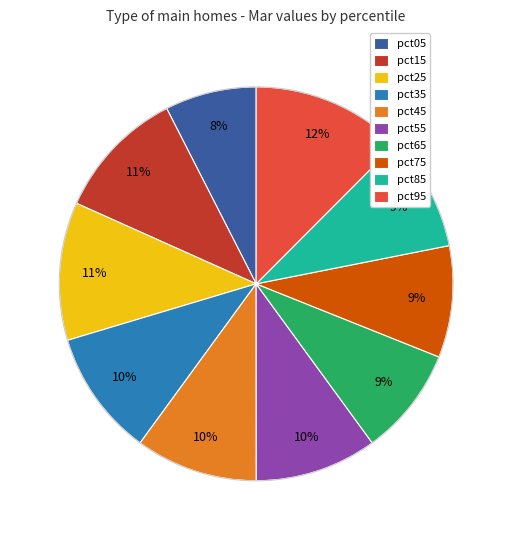

Is there any slice that represents more than half of the pie?

No